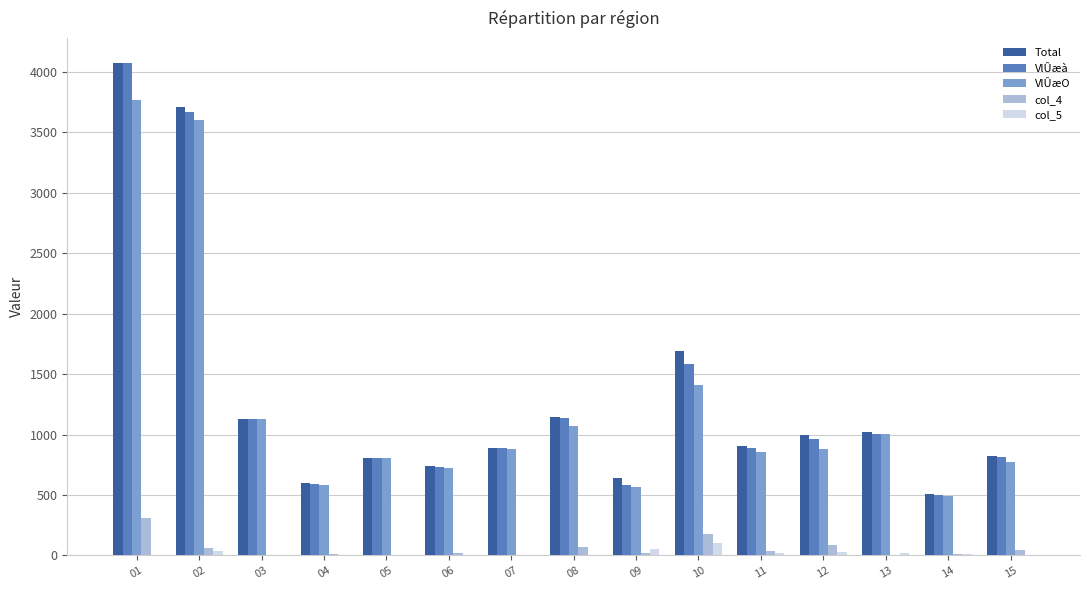

Is the value of col_5 at 02 greater than the value of VlÛæà at 06?

No